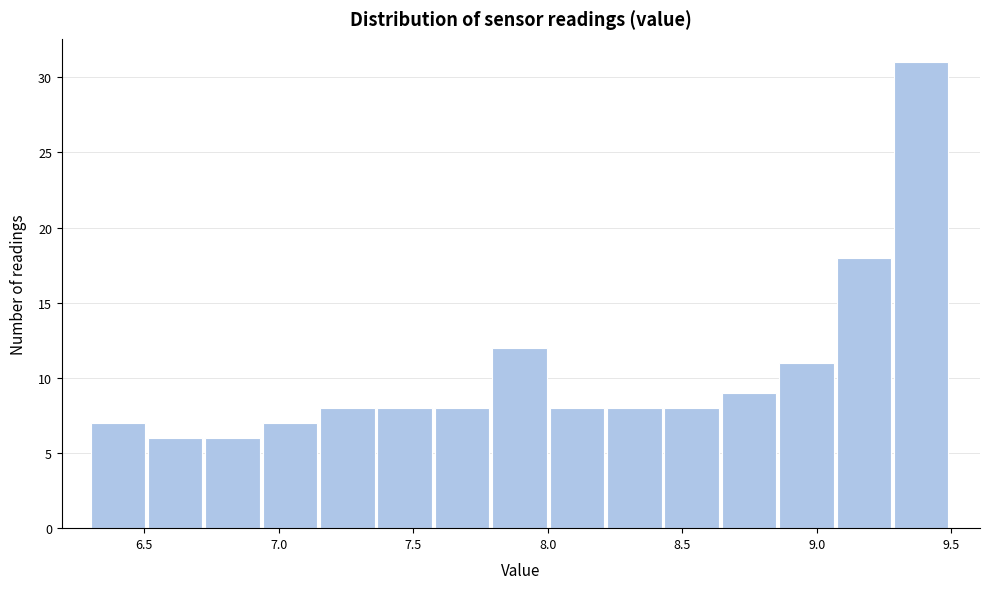

What is the height of the bar covering 7.35 to 7.60 on the x-axis? Neither the bar edges nor the heights are printed on the chart, so give them approximately, as read against the axes.

8